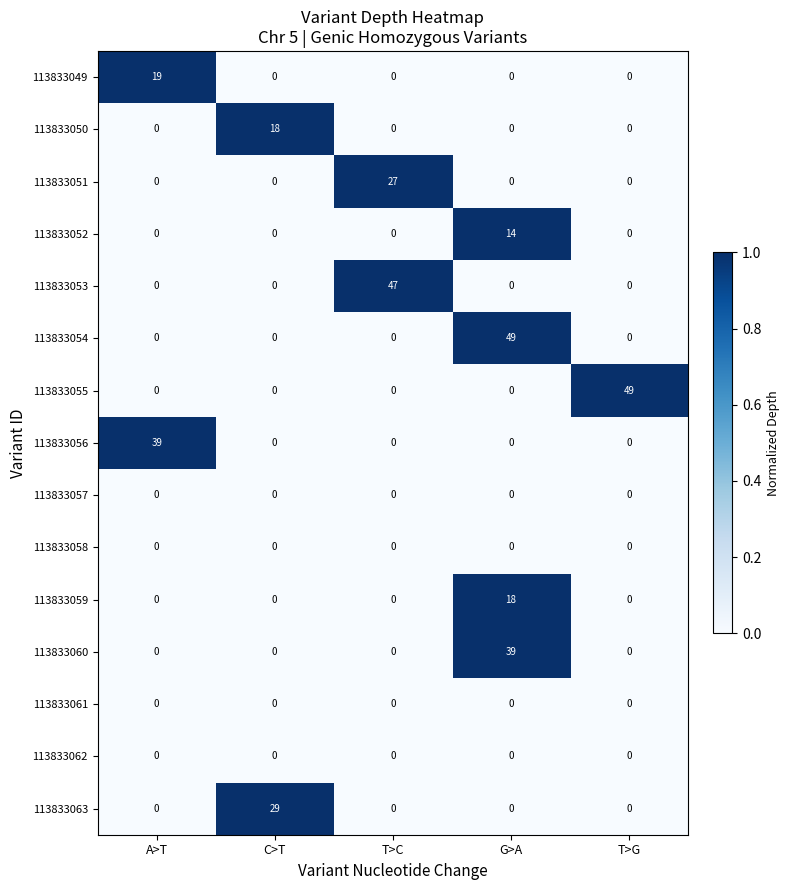

At which category is the sum across all series the highest?

G>A